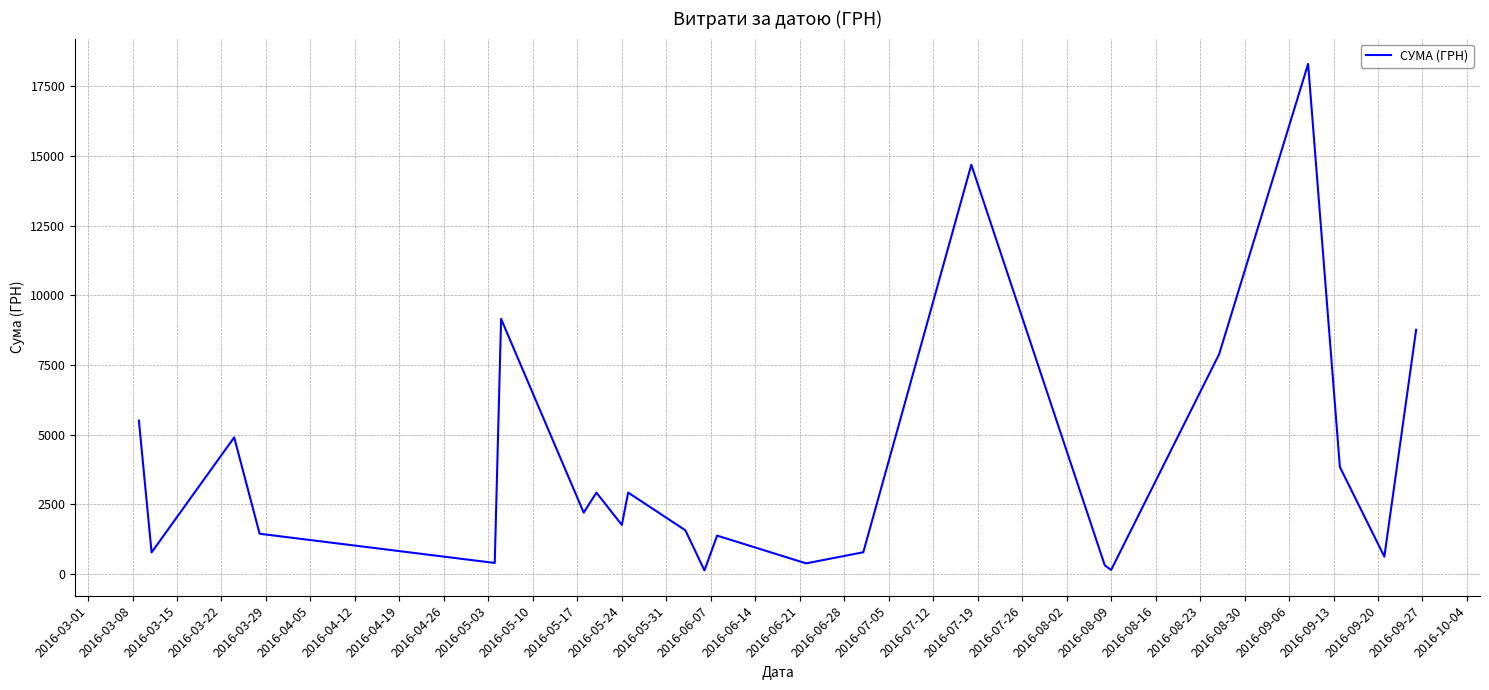

What is the greatest value displayed?

18309.5